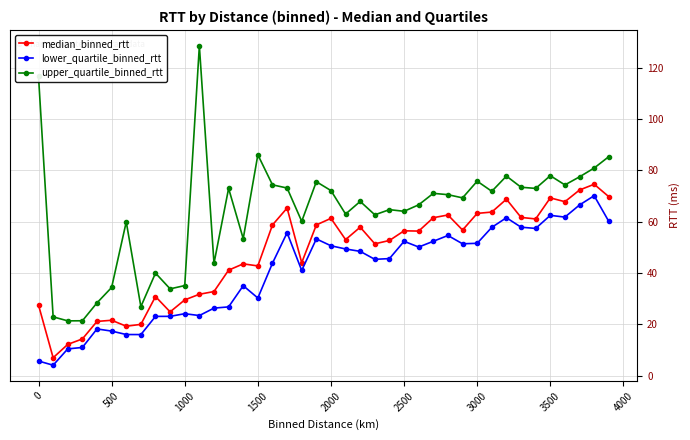

In lower_quartile_binned_rtt, how many points are higher than both neighbors (excluding endpoints)?

10